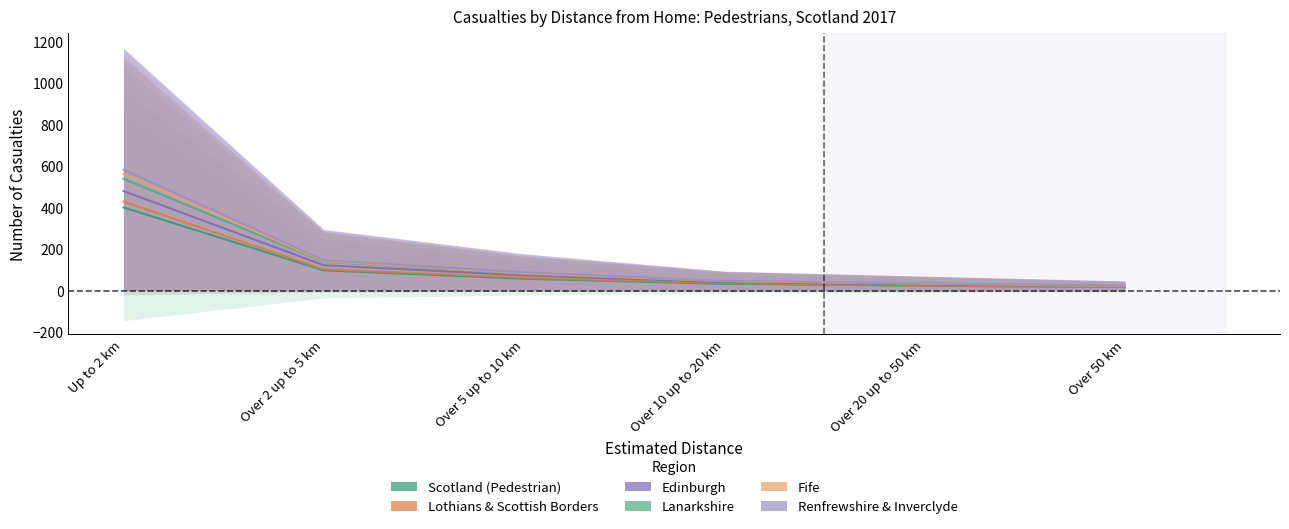

At which label does Scotland (Pedestrian) reach its peak?

Up to 2 km